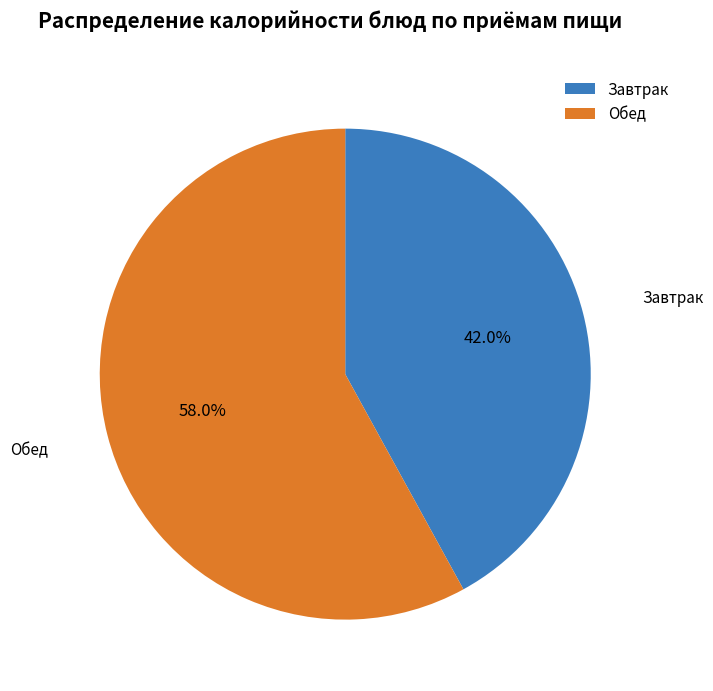

Rank the categories by value from lowest to highest.

Завтрак, Обед